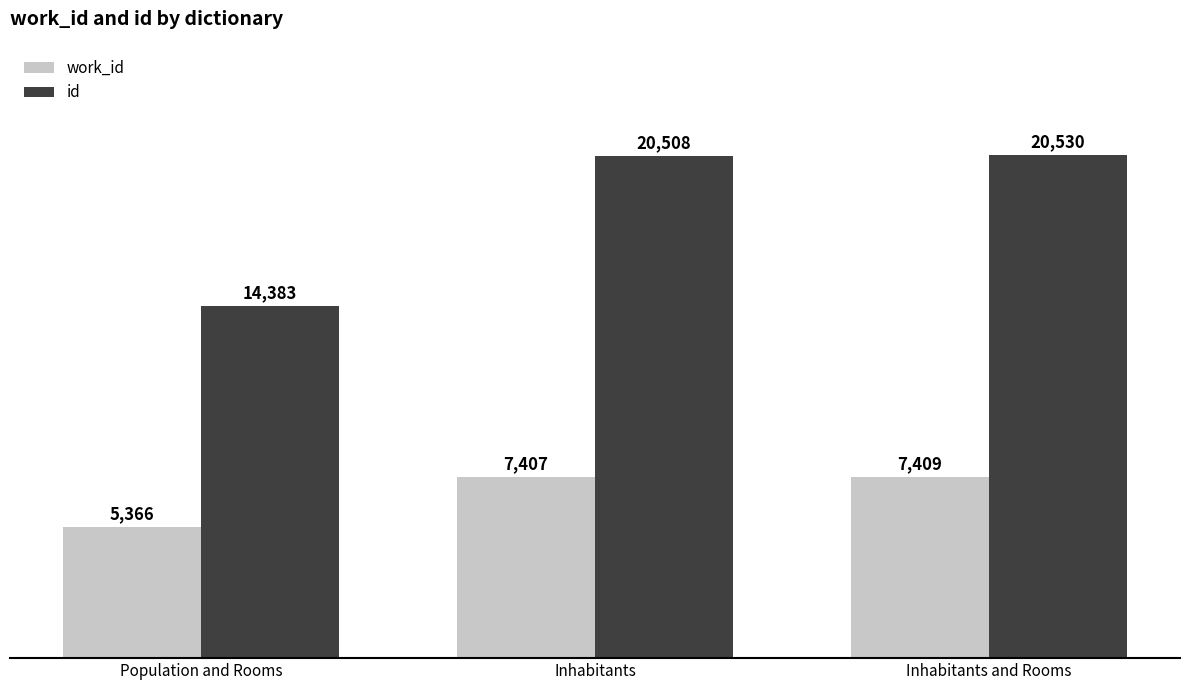

At which category does the chart reach its peak across all series?

Inhabitants and Rooms